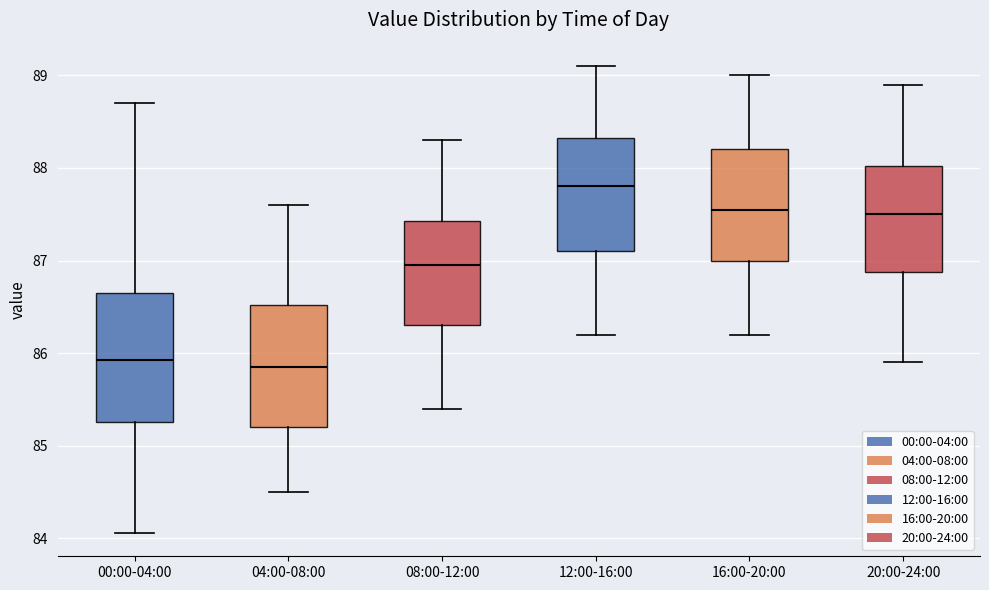

Reading left to right, read every box against the y-axis: the position of its median line, the range the box covers, and the ends of its whiskers. The values are not printed on the chart, so give them approximately, as read against the axis.

00:00-04:00: median 85.9, box 85.3 to 86.6, whiskers 84.1 to 88.7
04:00-08:00: median 85.9, box 85.2 to 86.5, whiskers 84.5 to 87.6
08:00-12:00: median 87.0, box 86.3 to 87.4, whiskers 85.4 to 88.3
12:00-16:00: median 87.8, box 87.1 to 88.3, whiskers 86.2 to 89.1
16:00-20:00: median 87.6, box 87.0 to 88.2, whiskers 86.2 to 89.0
20:00-24:00: median 87.5, box 86.9 to 88.0, whiskers 85.9 to 88.9